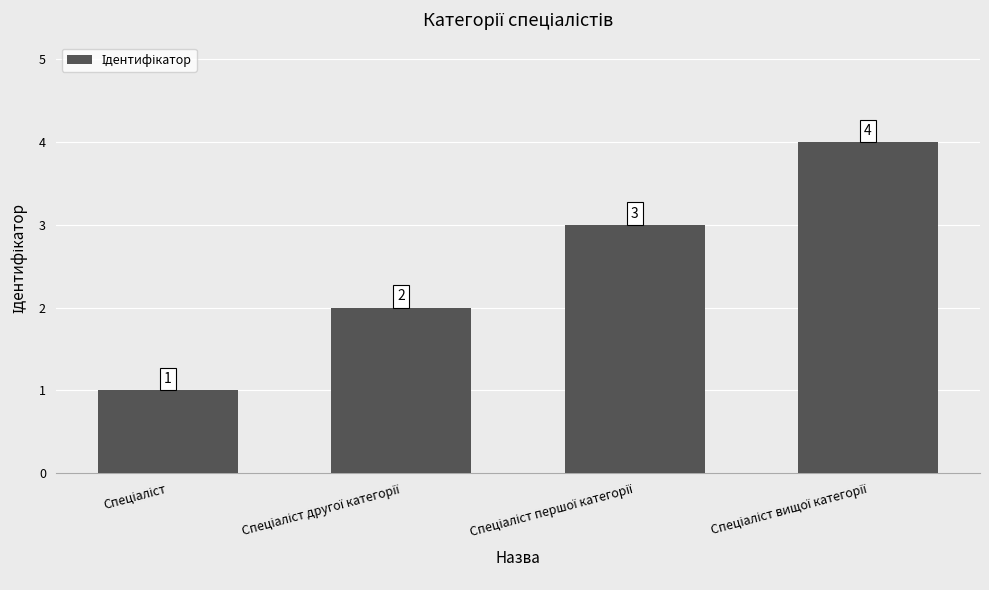

What is the value of the 2nd bar from the left?

2